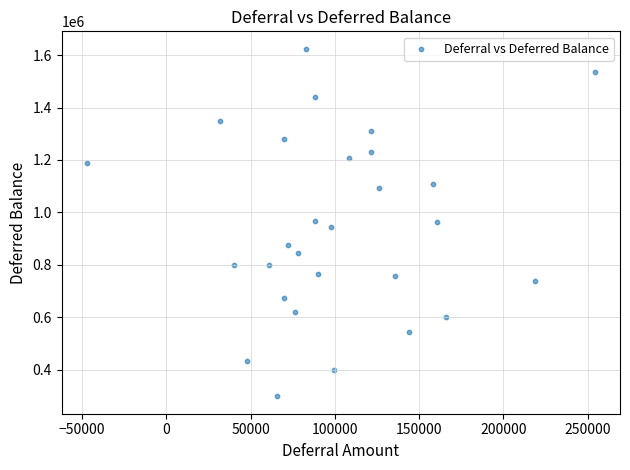

What is the range of Y values (max minus min)?

1325419.9